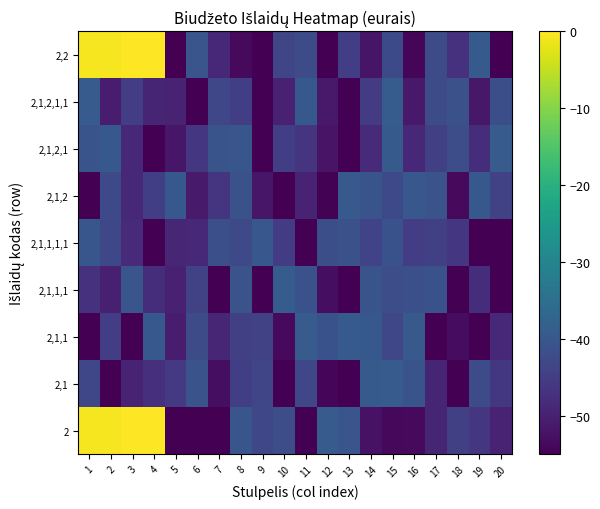

Reading left to right, what are all the values shown in this chart?

2: 1=-0.8	2=-0.8	3=0.0	4=-0.0	5=-55.1	6=-55.1	7=-63.6	8=-40.2	9=-43.3	10=-41.9	11=-72.6	12=-39.2	13=-40.5	14=-52.4	15=-53.7	16=-53.7	17=-49.3	18=-44.5	19=-46.2	20=-49.6
2,1: 1=-43.2	2=-56.0	3=-49.6	4=-47.6	5=-45.7	6=-41.0	7=-52.9	8=-44.7	9=-43.5	10=-65.6	11=-43.3	12=-54.3	13=-62.7	14=-39.4	15=-39.2	16=-40.8	17=-49.3	18=-59.1	19=-42.2	20=-46.1
2,1,1: 1=-57.2	2=-45.0	3=-68.2	4=-39.8	5=-50.7	6=-42.5	7=-49.1	8=-44.6	9=-44.2	10=-53.6	11=-39.2	12=-41.1	13=-39.5	14=-39.9	15=-43.4	16=-39.6	17=-60.0	18=-53.1	19=-65.8	20=-48.7
2,1,1,1: 1=-47.1	2=-50.3	3=-40.6	4=-47.9	5=-50.0	6=-44.2	7=-55.9	8=-40.8	9=-61.5	10=-39.0	11=-41.2	12=-53.0	13=-83.9	14=-40.7	15=-41.9	16=-41.7	17=-41.2	18=-61.5	19=-47.8	20=-57.6
2,1,1,1,1: 1=-40.2	2=-43.0	3=-48.5	4=-62.9	5=-49.1	6=-48.7	7=-41.7	8=-42.8	9=-40.0	10=-45.4	11=-57.4	12=-41.9	13=-41.3	14=-43.9	15=-41.2	16=-45.1	17=-44.6	18=-46.3	19=-70.8	20=-58.3
2,1,2: 1=-69.0	2=-42.9	3=-49.0	4=-44.8	5=-39.8	6=-51.0	7=-46.7	8=-41.4	9=-51.7	10=-61.2	11=-49.7	12=-54.8	13=-39.6	14=-40.8	15=-42.9	16=-40.1	17=-40.8	18=-53.5	19=-39.9	20=-44.3
2,1,2,1: 1=-40.8	2=-39.9	3=-48.9	4=-58.1	5=-51.8	6=-46.3	7=-40.7	8=-40.2	9=-82.0	10=-44.8	11=-46.5	12=-52.0	13=-57.3	14=-48.4	15=-39.4	16=-48.7	17=-44.6	18=-42.0	19=-47.7	20=-39.2
2,1,2,1,1: 1=-39.3	2=-50.9	3=-45.0	4=-49.4	5=-49.8	6=-67.6	7=-43.2	8=-44.9	9=-64.7	10=-50.0	11=-39.8	12=-51.3	13=-55.7	14=-45.1	15=-39.1	16=-51.2	17=-42.4	18=-41.3	19=-51.4	20=-41.7
2,2: 1=-0.8	2=-0.8	3=-0.0	4=-0.0	5=-59.8	6=-40.5	7=-48.8	8=-53.5	9=-66.7	10=-43.5	11=-42.3	12=-74.5	13=-44.7	14=-51.8	15=-42.7	16=-54.1	17=-42.1	18=-47.2	19=-39.5	20=-56.2